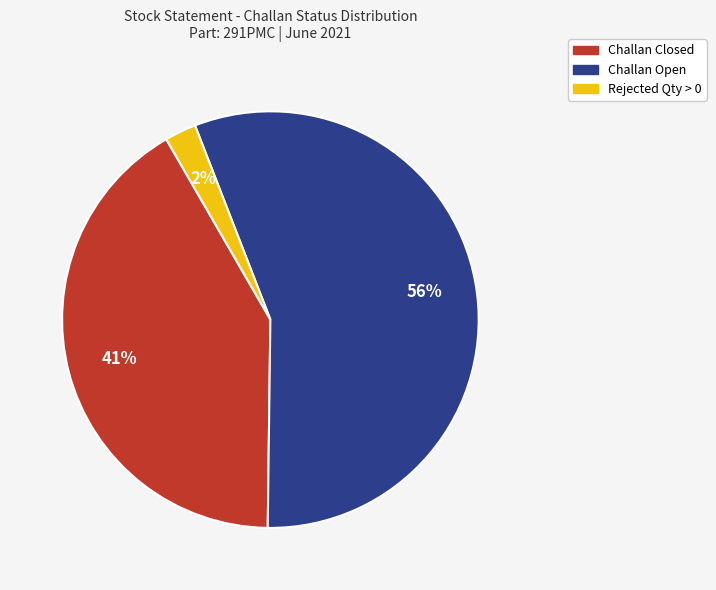

Does any single category account for the majority?

Yes